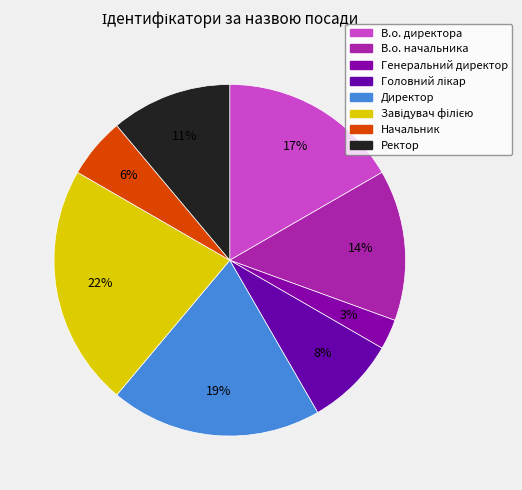

How many segments does this pie chart have?

8